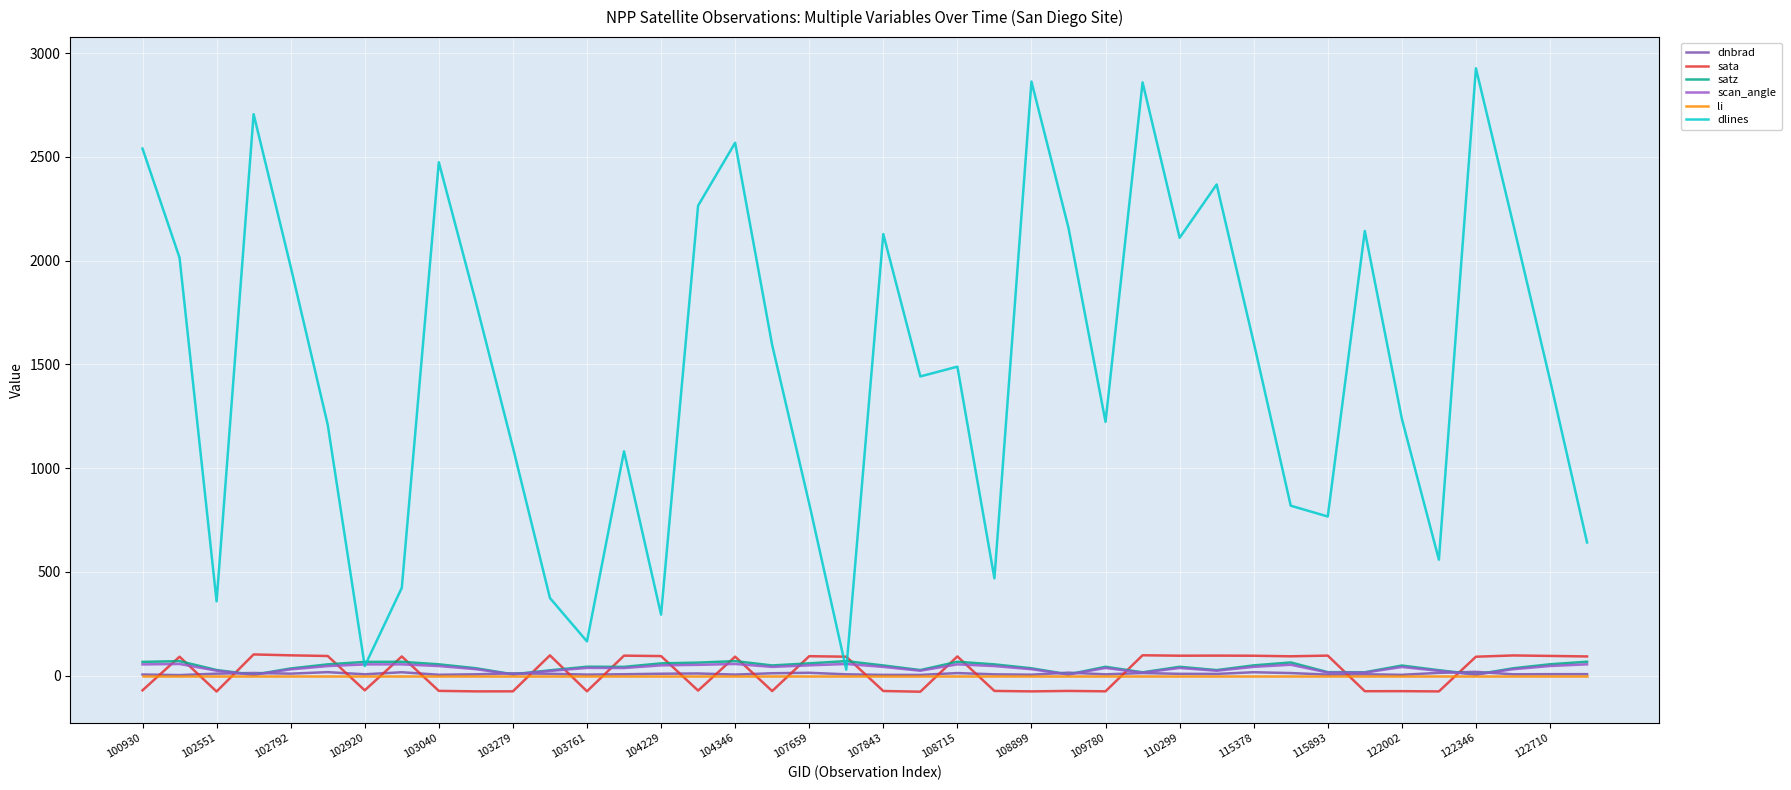

Which series has the largest range (max minus min)?

dlines